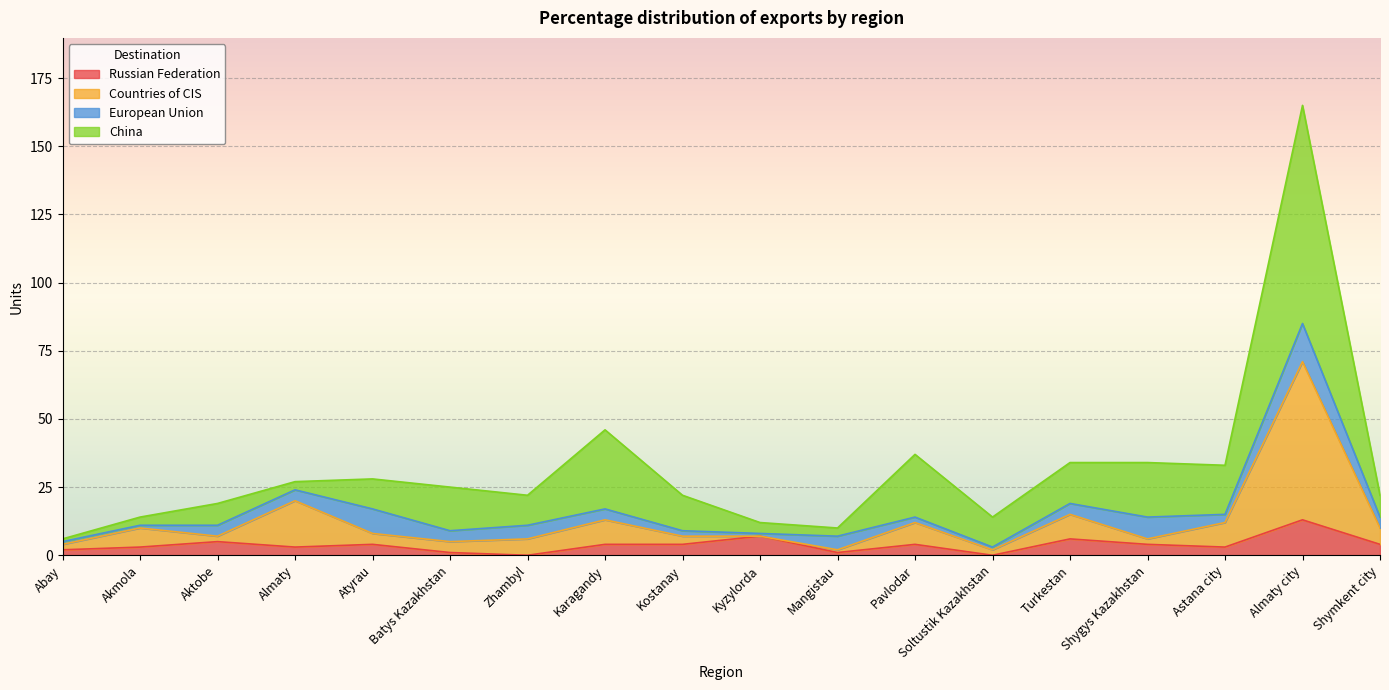

How many interior local peaks does the Countries of CIS series have?

6